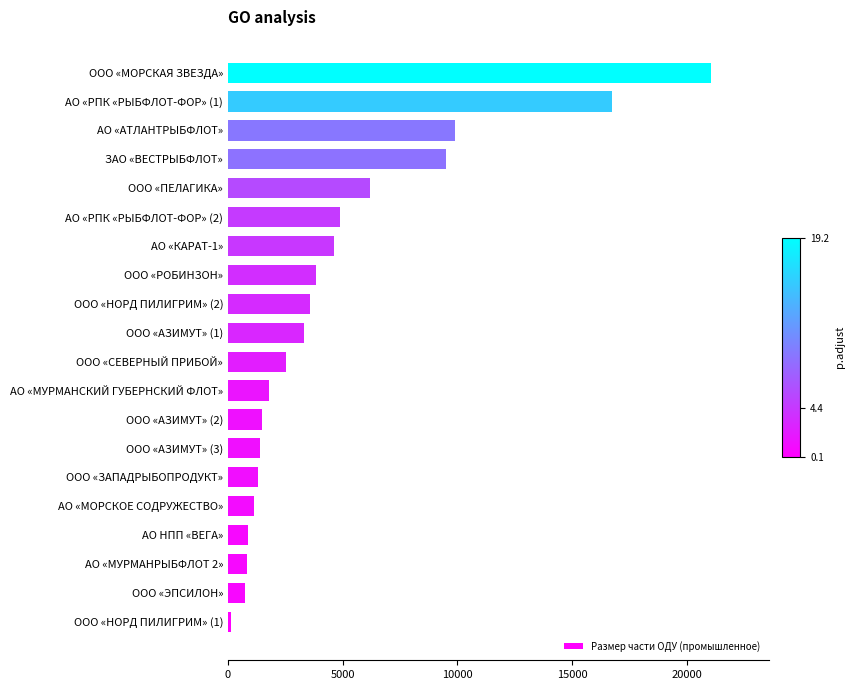

Approximately how many times larger is the value at АО «АТЛАНТРЫБФЛОТ» compared to ООО «МОРСКАЯ ЗВЕЗДА»?

0.5